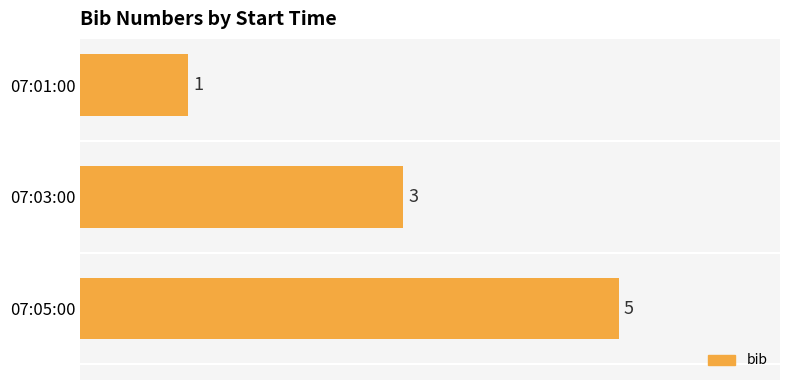

What is the difference between the maximum and minimum values?

4